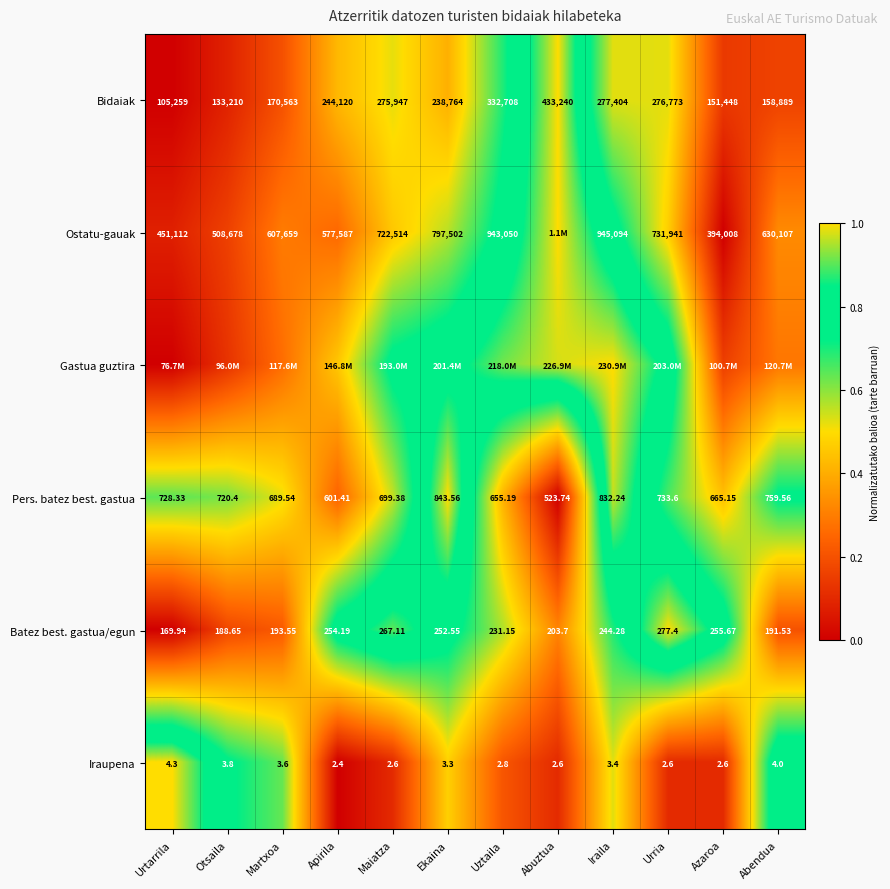

Rank the categories by Batez best. gastua/egun value from lowest to highest.

Urtarrila, Otsaila, Abendua, Martxoa, Abuztua, Uztaila, Iraila, Ekaina, Apirila, Azaroa, Maiatza, Urria